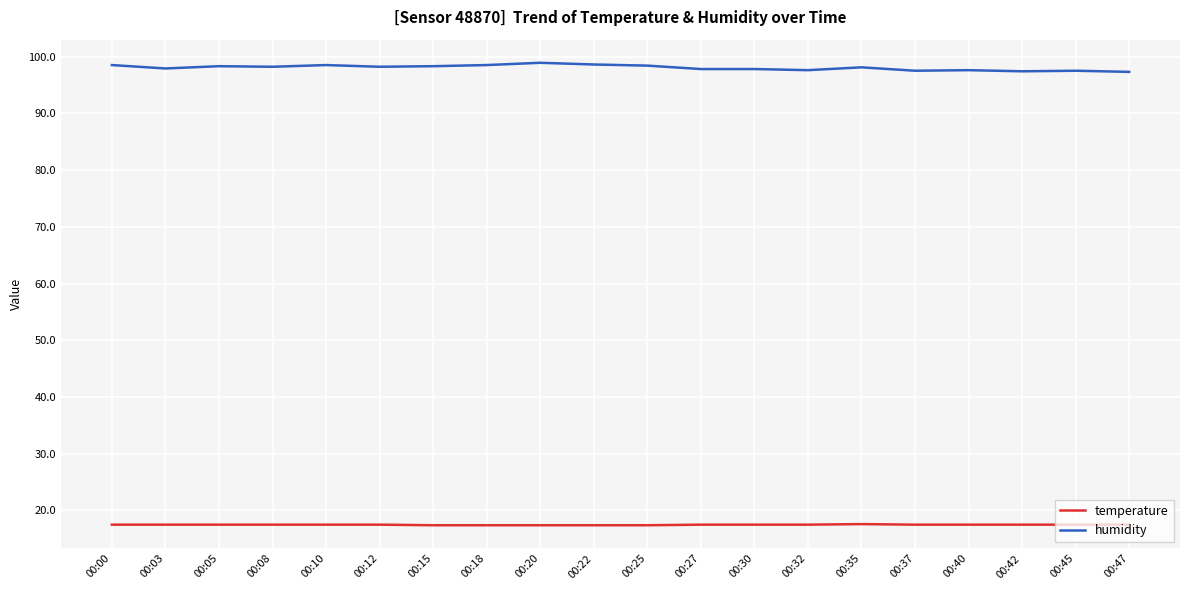

What is the difference between the maximum and minimum values in the humidity series?

1.6